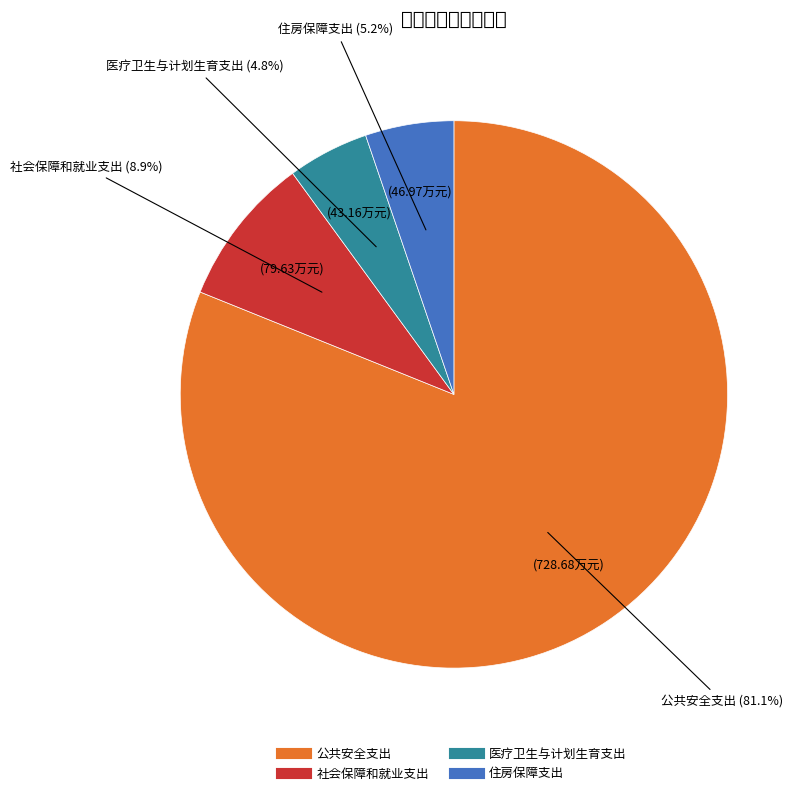

Does 住房保障支出 account for over 50% of the chart?

No